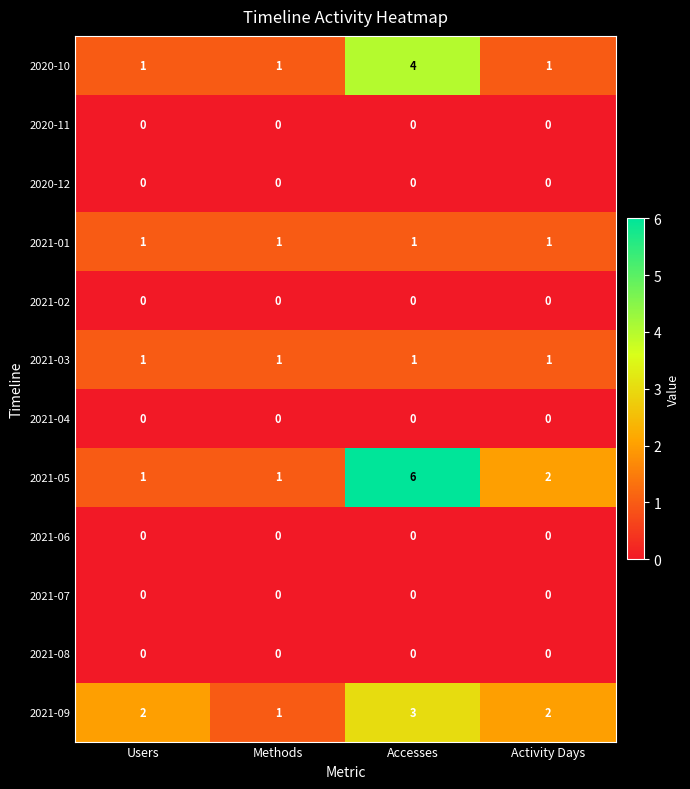

At which category is the sum across all series the highest?

Accesses